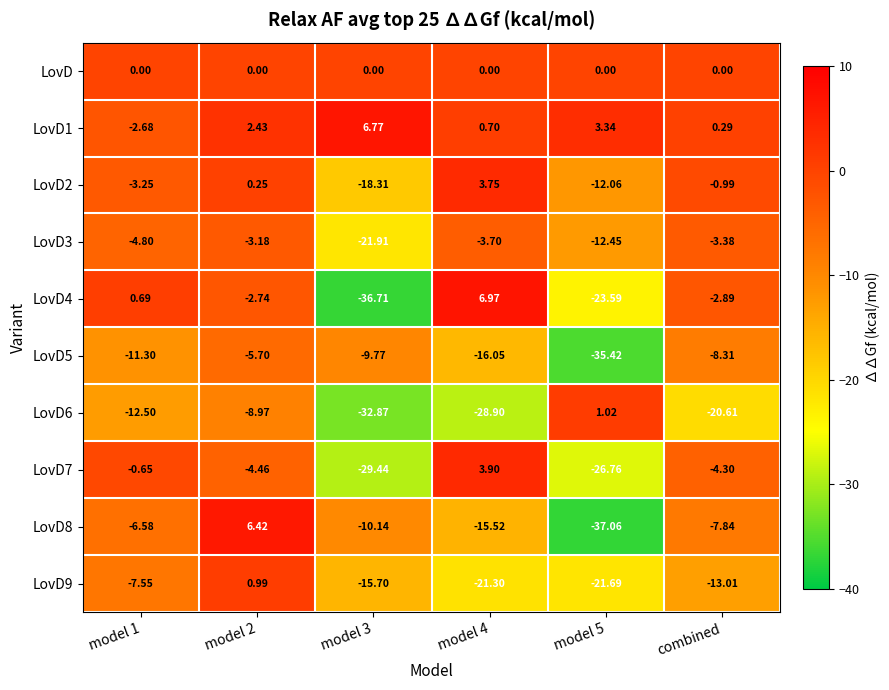

Is the value of LovD at model 1 greater than the value of LovD3 at model 1?

Yes